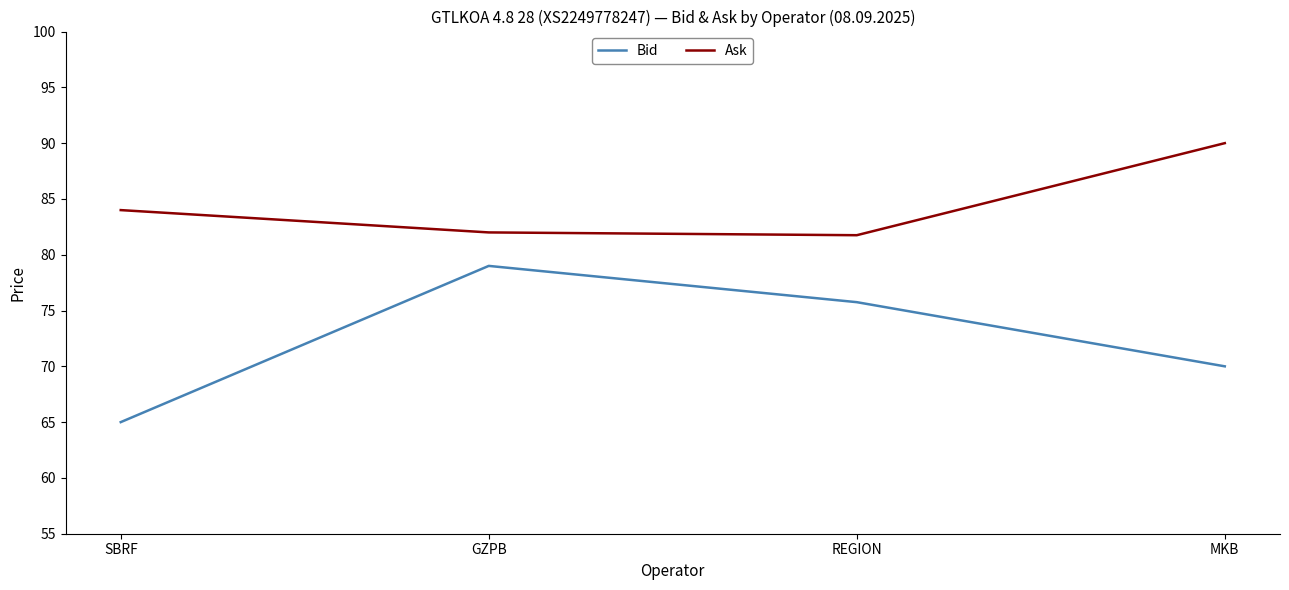

What position from the right is GZPB?

3